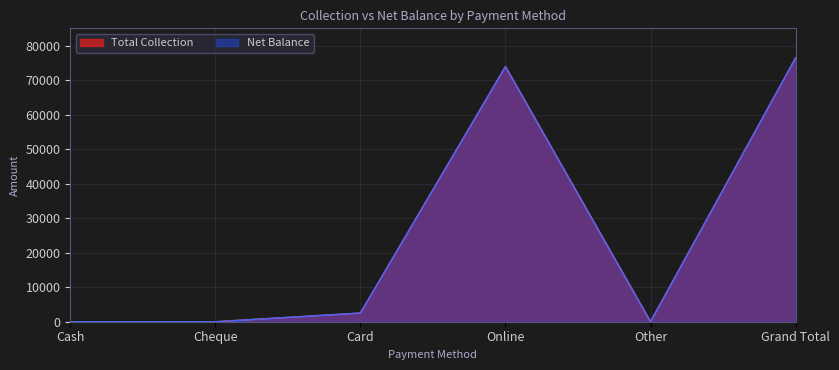

At Online, list the series in order from smallest to largest.

Total Collection, Net Balance